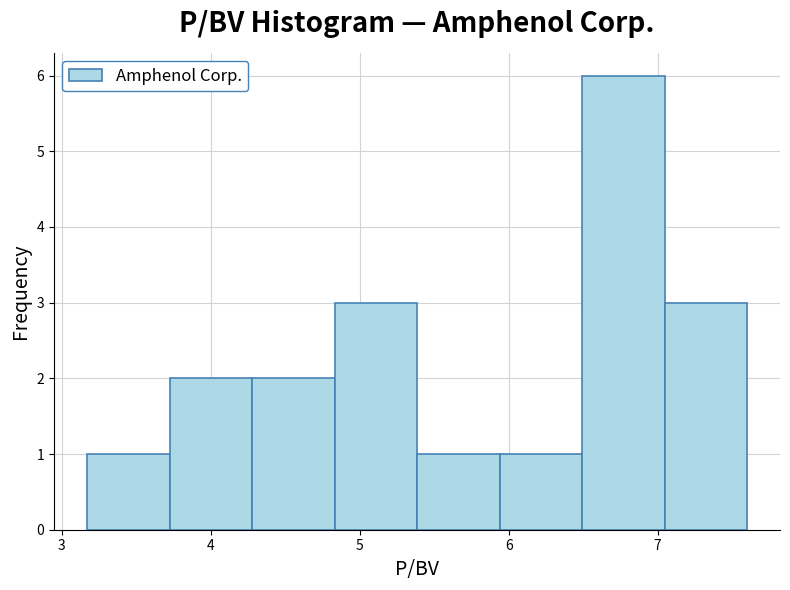

Over which range of the x-axis is the bar tallest?

6.5 to 7.0